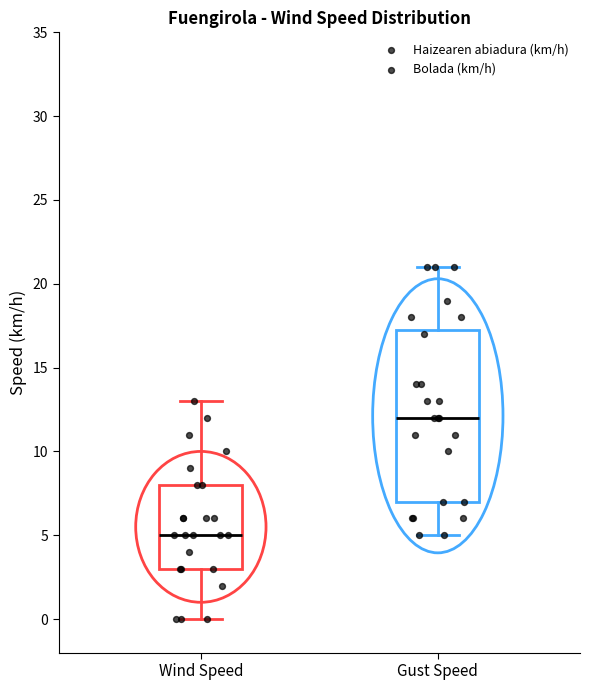

Reading left to right, read every box against the y-axis: the position of its median line, the range the box covers, and the ends of its whiskers. The values are not printed on the chart, so give them approximately, as read against the axis.

Wind Speed: median 5.0, box 3.0 to 8.0, whiskers 0.0 to 13.0
Gust Speed: median 12.0, box 7.0 to 17.5, whiskers 5.0 to 21.0